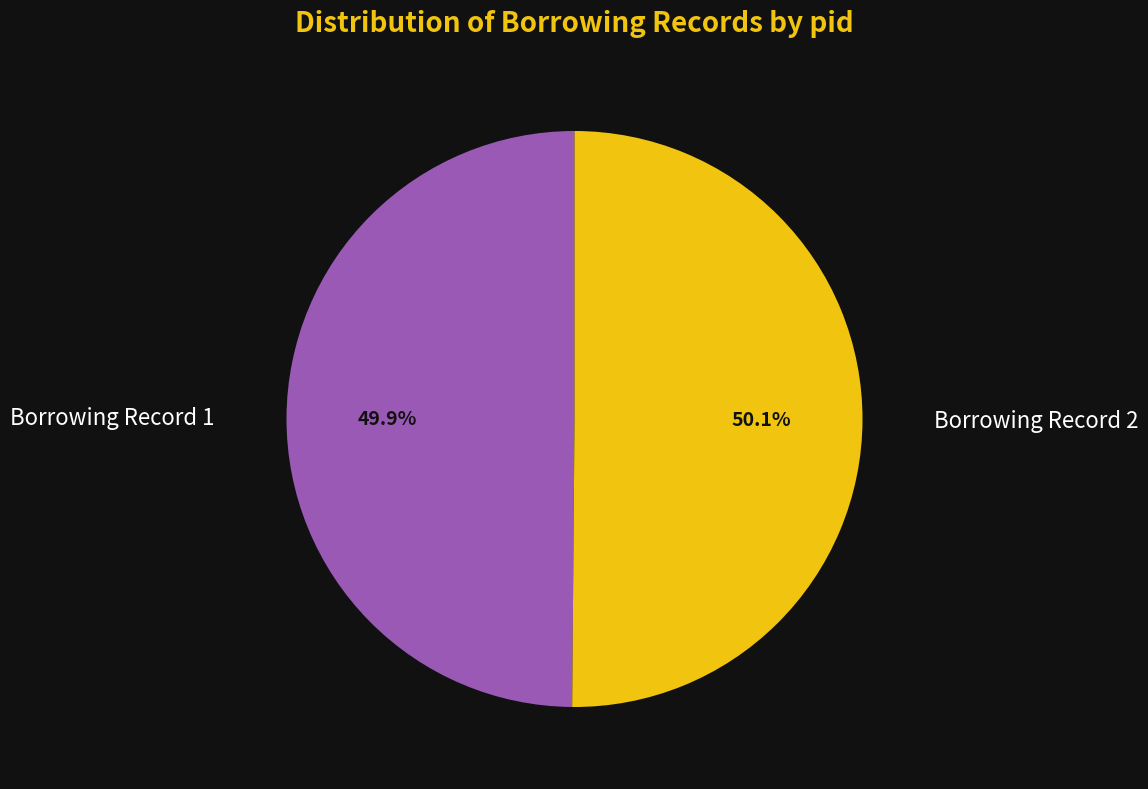

Does any single category account for the majority?

Yes